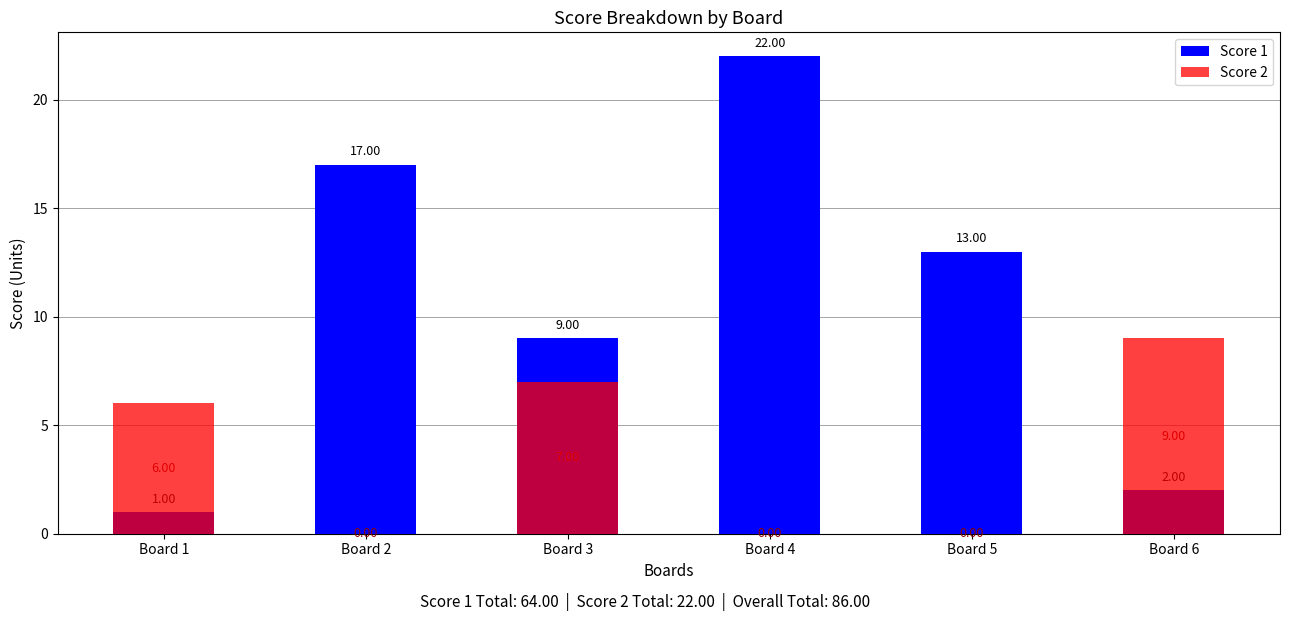

How many bars are there in total?

12